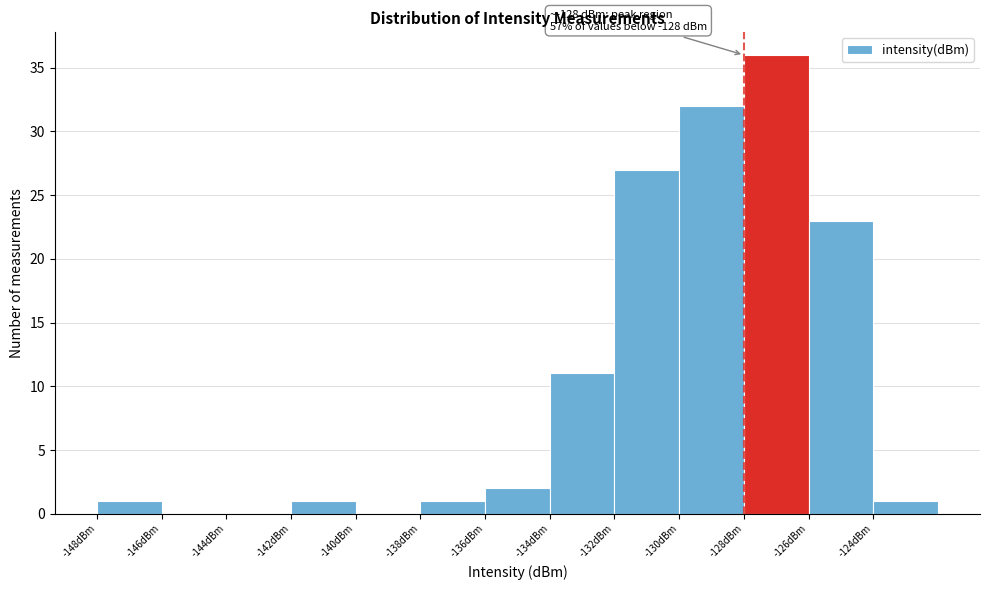

Which range on the x-axis has the tallest bar?

-128 to -126